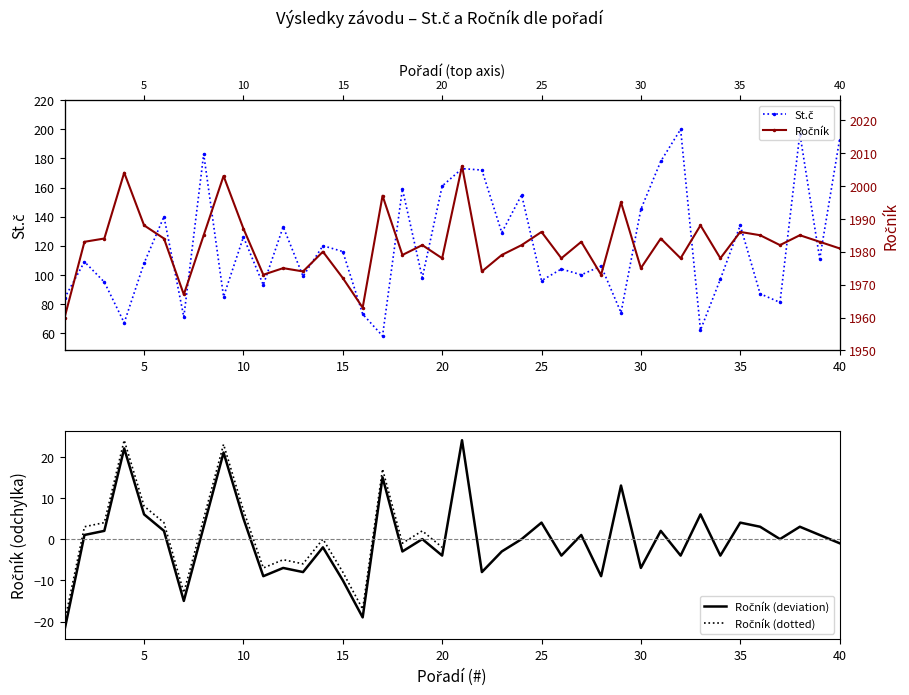

The value of St.č at 24 is 97.5. True or false?

False